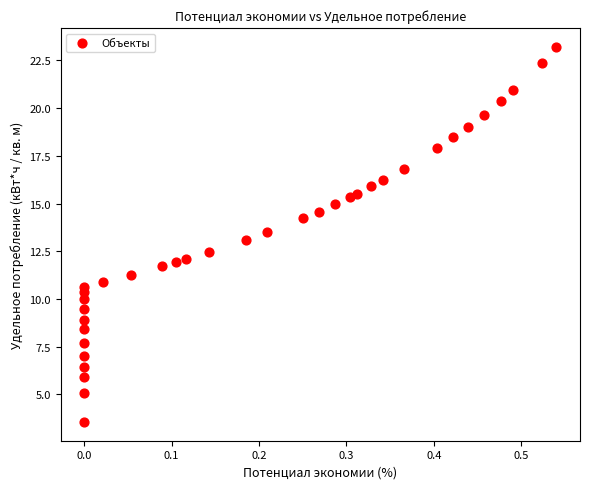

What is the range of Y values (max minus min)?

19.7